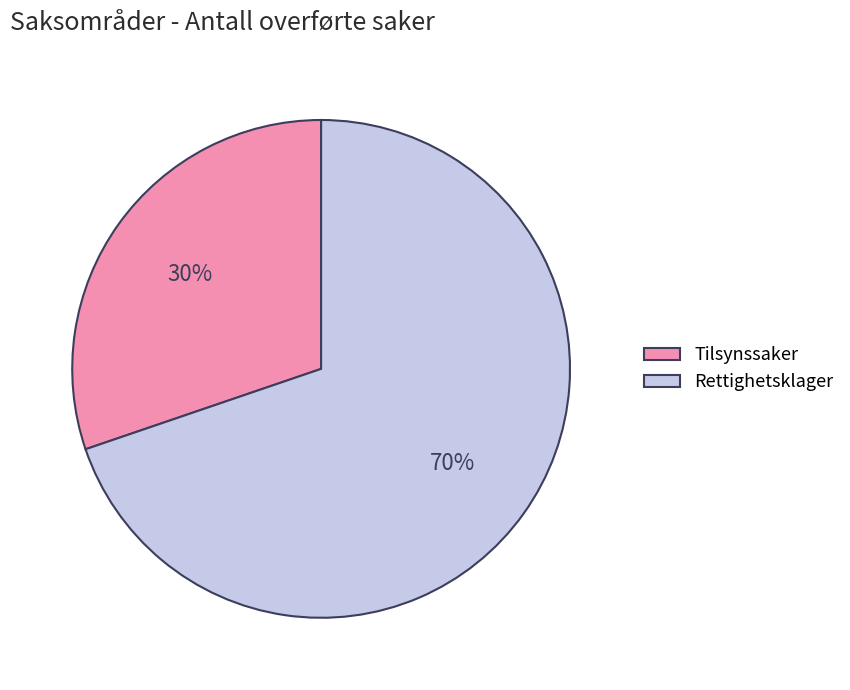

Combined, do Tilsynssaker and Rettighetsklager account for over 50%?

Yes